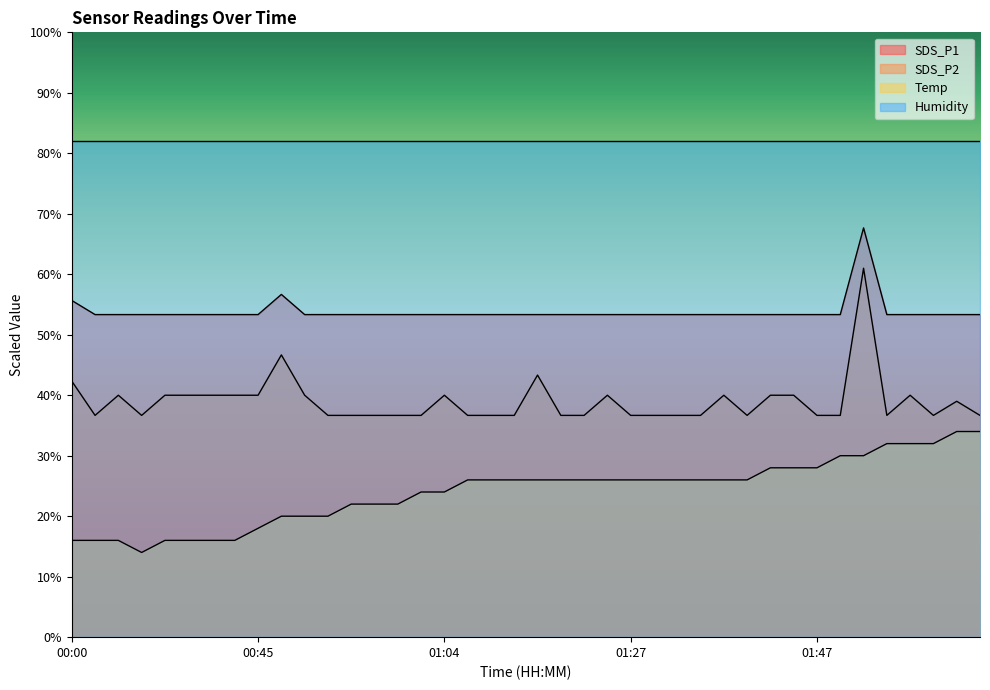

Rank the categories by SDS_P1 value from highest to lowest.

01:52, 00:47, 00:00, 00:02, 00:05, 00:07, 00:09, 00:12, 00:17, 00:36, 00:45, 00:49, 00:52, 00:54, 00:57, 00:59, 01:02, 01:04, 01:07, 01:12, 01:15, 01:17, 01:20, 01:22, 01:24, 01:27, 01:29, 01:32, 01:34, 01:37, 01:39, 01:42, 01:44, 01:47, 01:49, 01:54, 01:57, 02:00, 02:02, 02:04